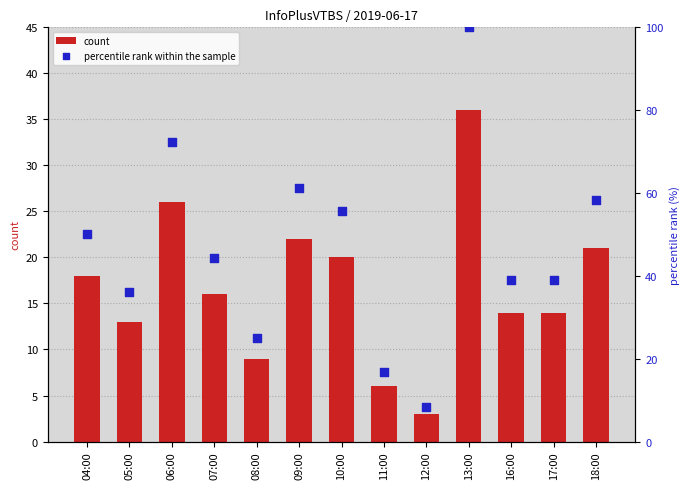

Which series contains the lowest Y value?

count